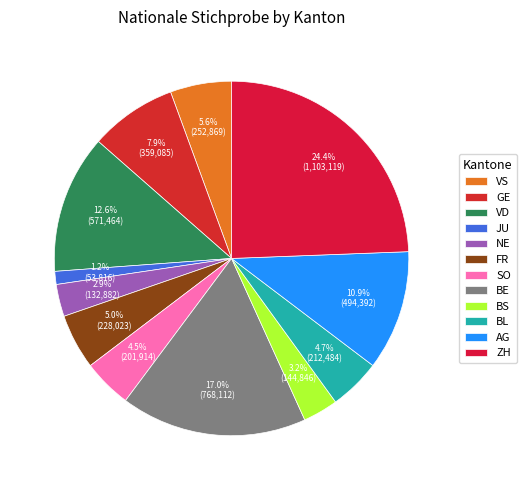

Rank the categories by value from lowest to highest.

JU, NE, BS, SO, BL, FR, VS, GE, AG, VD, BE, ZH